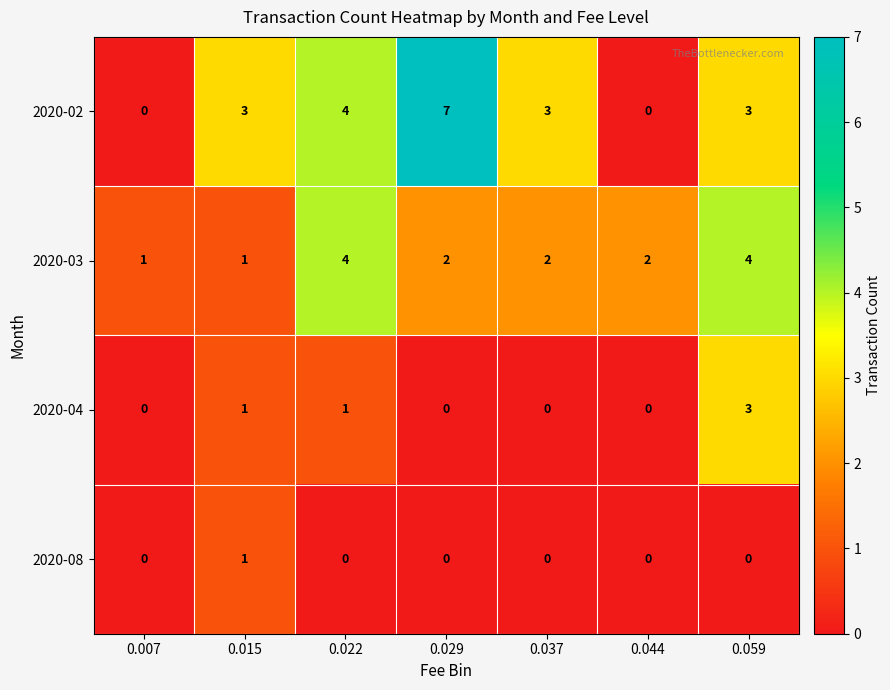

Which series has the widest spread of values?

2020-02